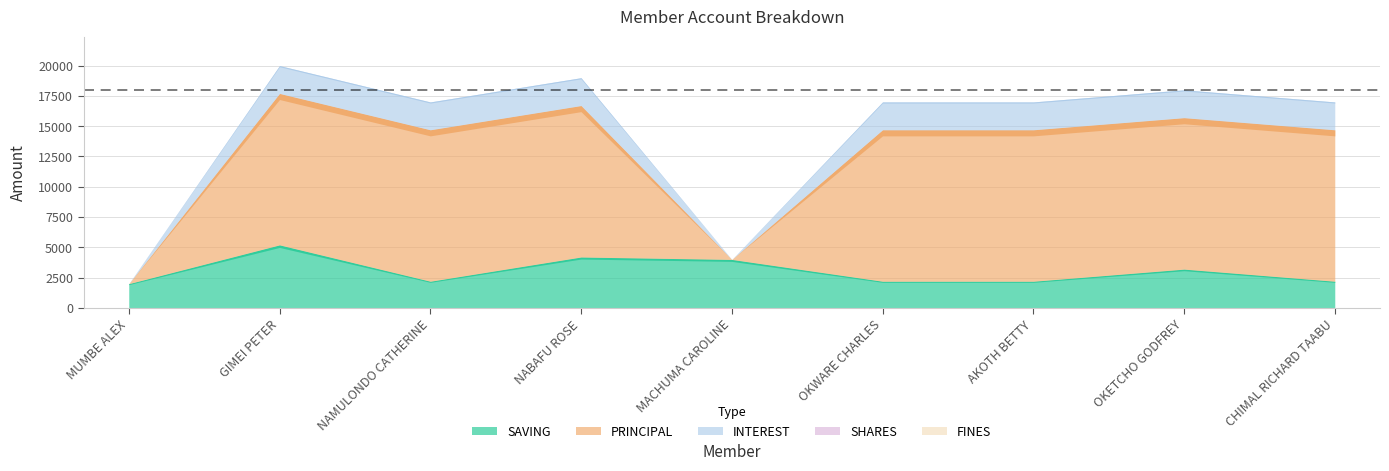

How many values in INTEREST are above zero?

7